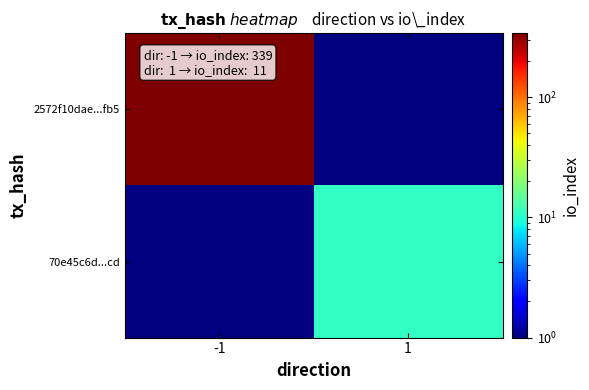

At how many categories does at least one series exceed 328?

1